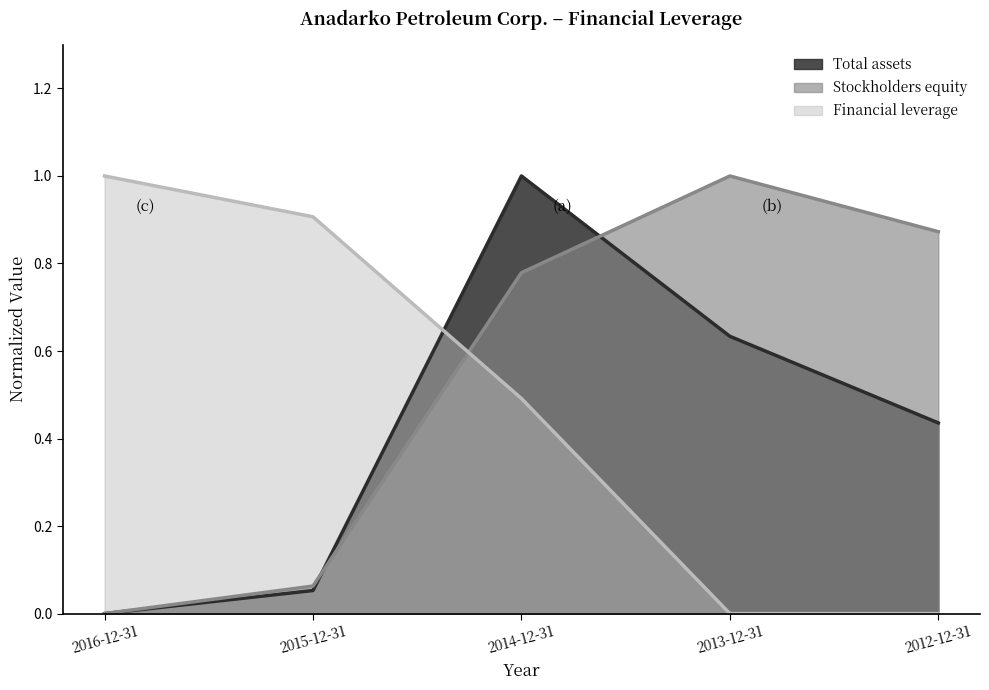

Reading right to left, list all the values displayed in this chart.

Total assets: 2012-12-31=0.4	2013-12-31=0.6	2014-12-31=1.0	2015-12-31=0.1	2016-12-31=0.0
Stockholders equity: 2012-12-31=0.9	2013-12-31=1.0	2014-12-31=0.8	2015-12-31=0.1	2016-12-31=0.0
Financial leverage: 2012-12-31=0.0	2013-12-31=0.0	2014-12-31=0.5	2015-12-31=0.9	2016-12-31=1.0